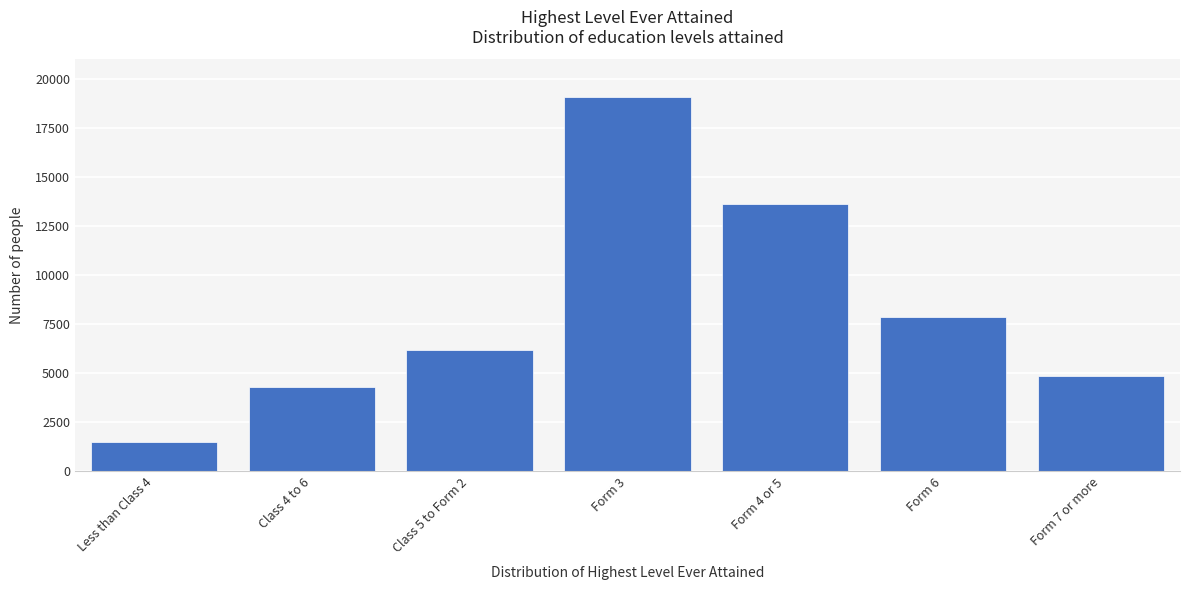

Reading left to right, what are all the values shown in this chart?

1513	4277	6201	19064	13630	7873	4835